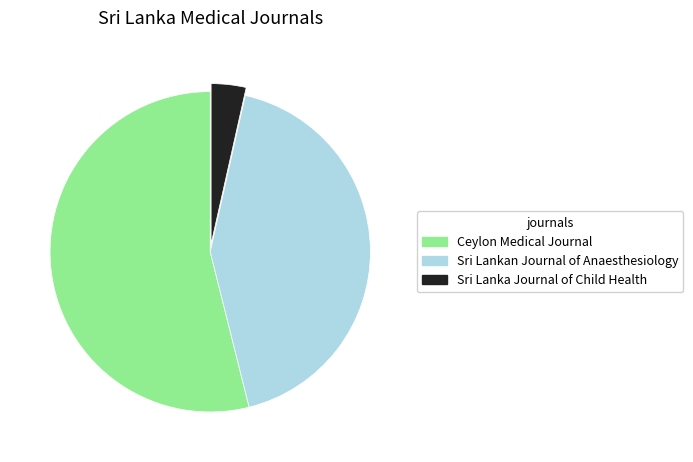

Does Sri Lanka Journal of Child Health account for over 50% of the chart?

No